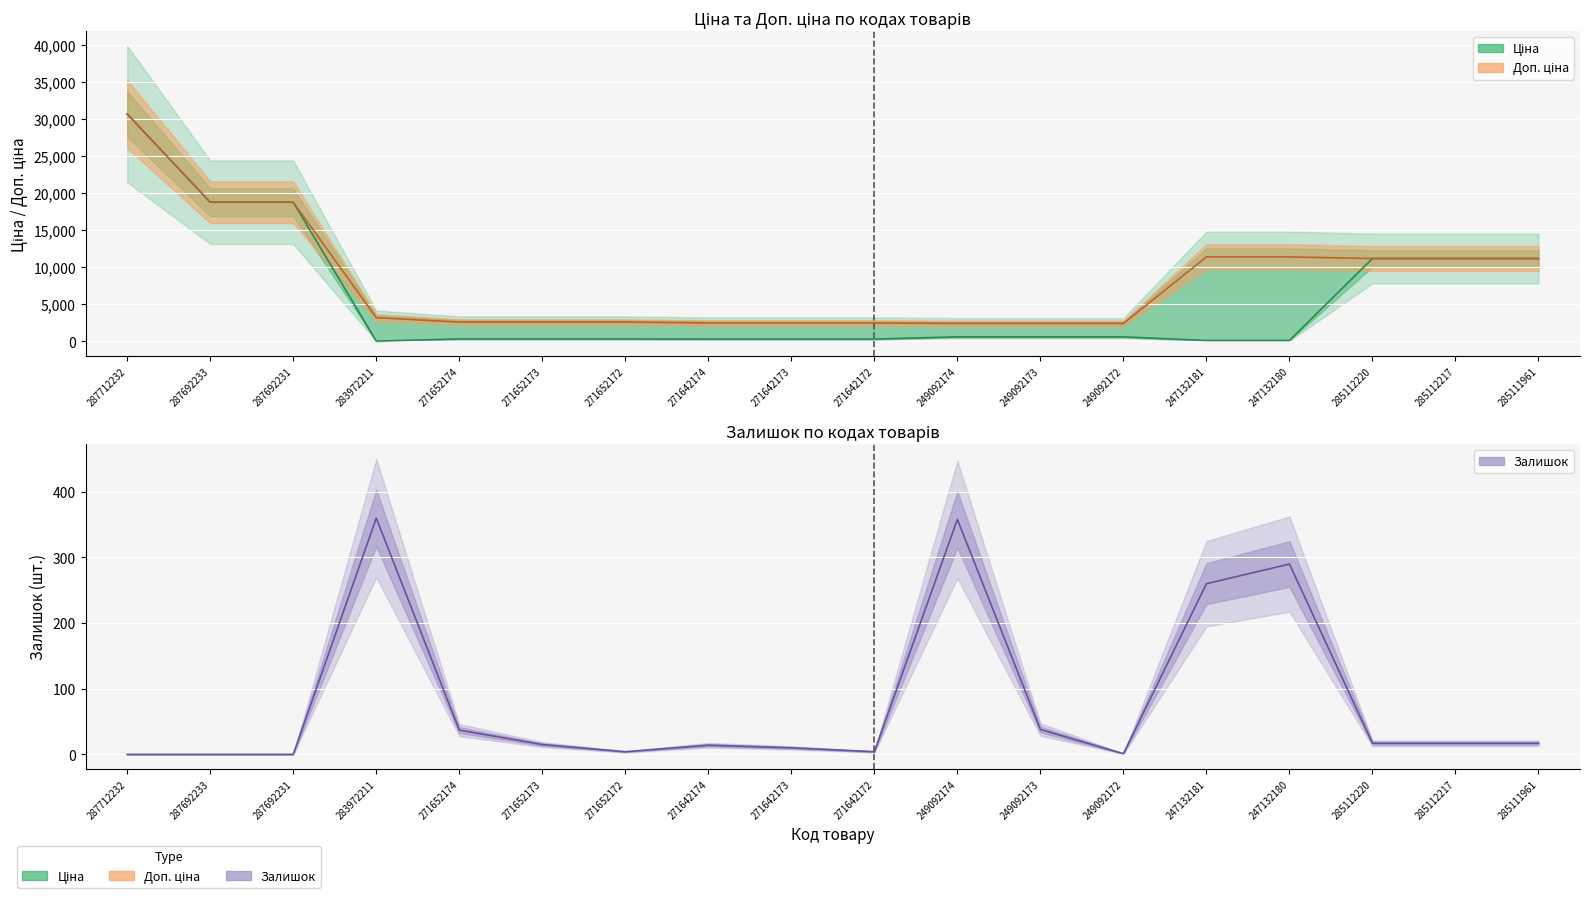

What is the difference between the maximum and minimum values in the Ціна series?

30685.1